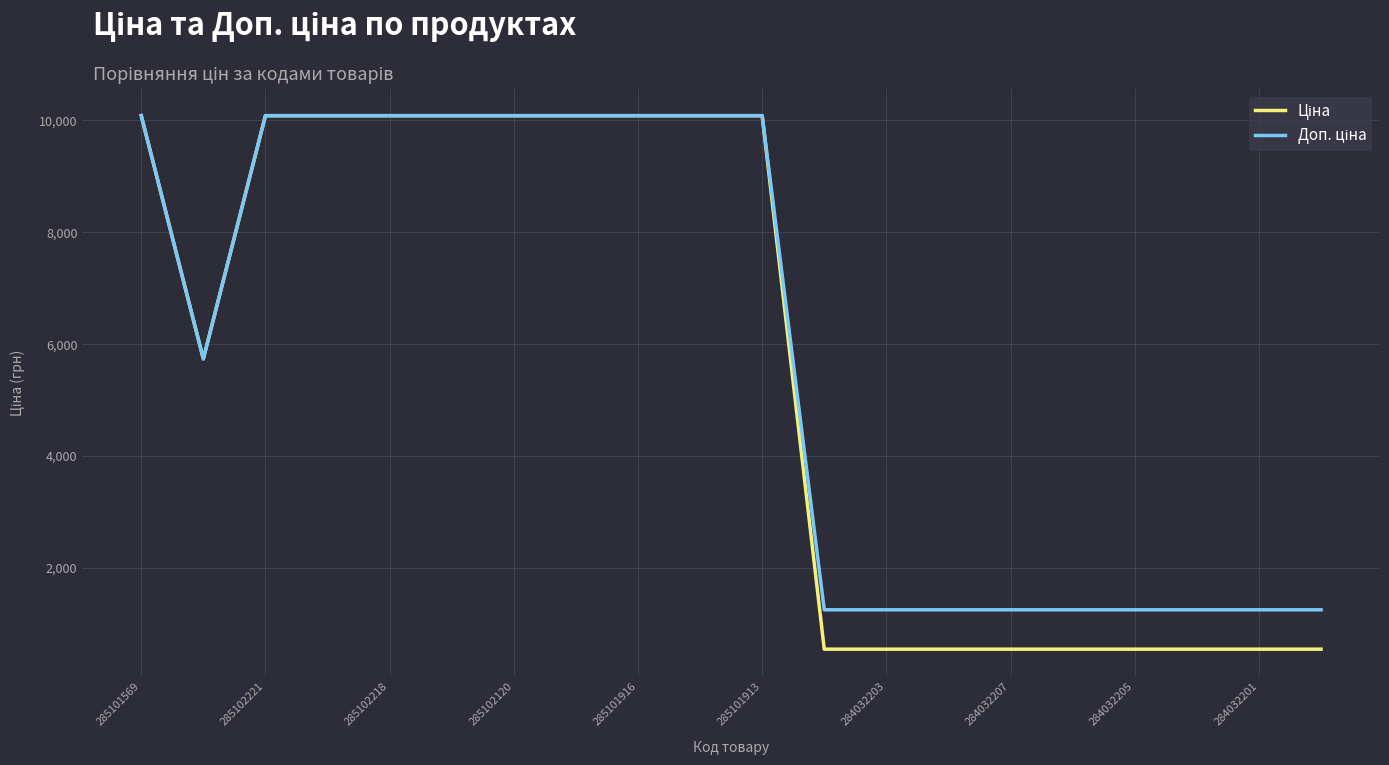

What is the maximum value shown in the chart?

10085.8